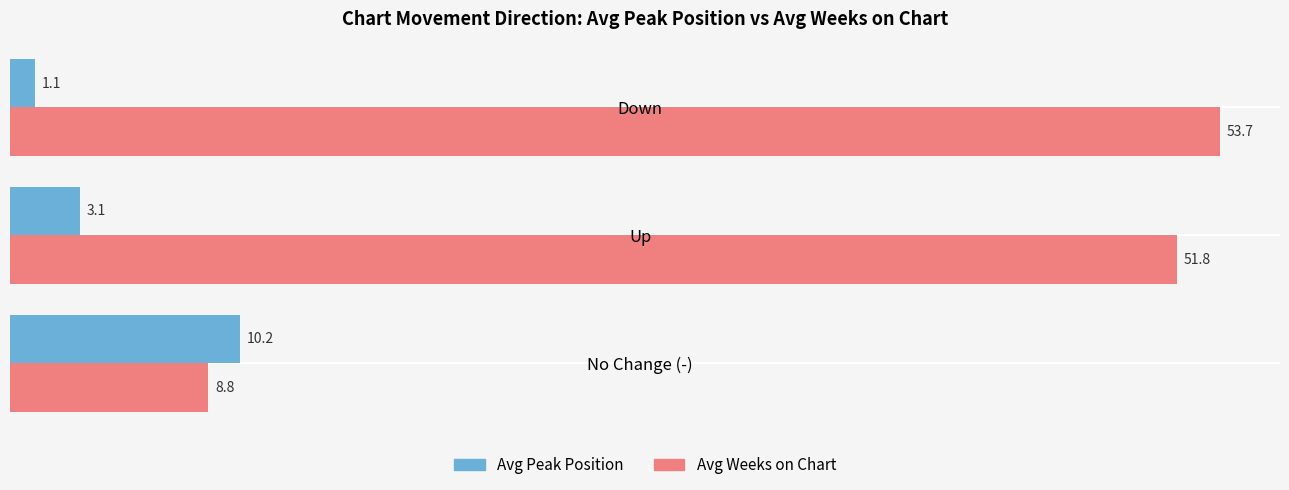

At which label does Avg Weeks on Chart reach its peak?

Down